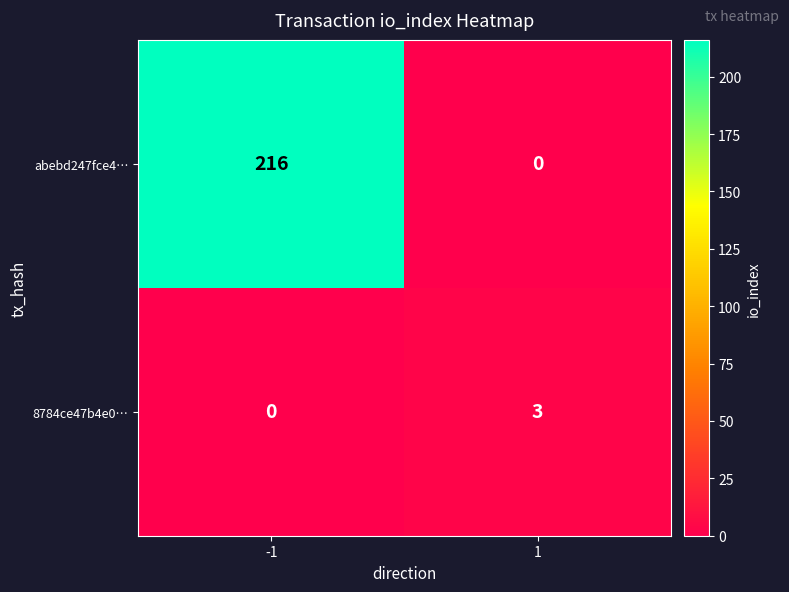

What is the difference between the maximum and minimum values in the 8784ce47b4e0… series?

3